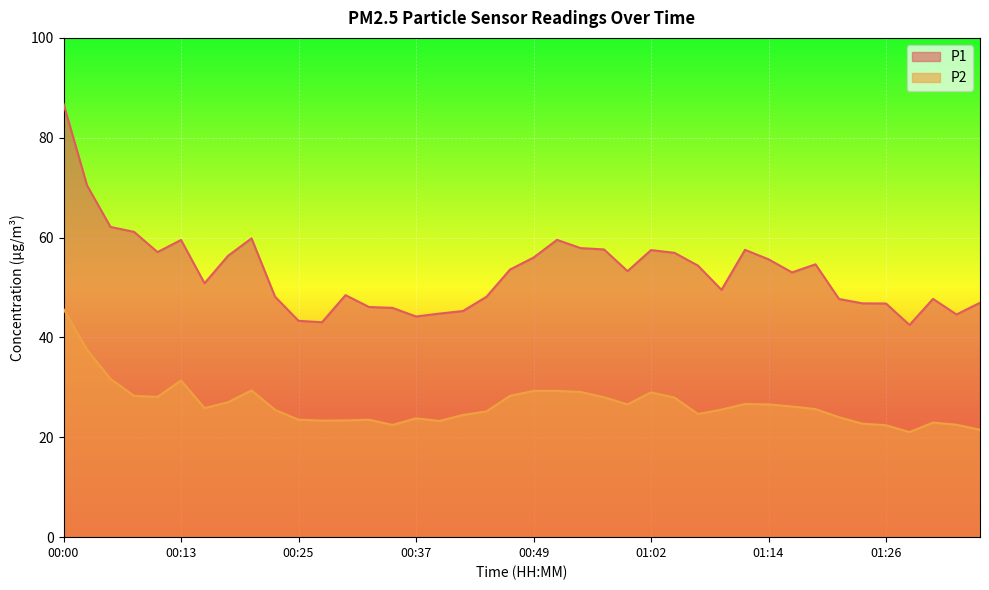

Reading left to right, transcribe all the data shown in this chart.

P1: 00:00=86.8	00:03=70.5	00:05=62.1	00:08=61.1	00:10=57.1	00:13=59.5	00:15=50.9	00:18=56.4	00:20=59.9	00:22=48.2	00:25=43.3	00:27=43.0	00:30=48.5	00:32=46.1	00:35=45.9	00:37=44.2	00:40=44.8	00:42=45.3	00:45=48.1	00:47=53.6	00:49=56.0	00:52=59.5	00:54=57.9	00:57=57.6	00:59=53.3	01:02=57.5	01:04=57.0	01:07=54.4	01:09=49.5	01:12=57.5	01:14=55.6	01:16=53.0	01:19=54.6	01:21=47.7	01:24=46.8	01:26=46.8	01:29=42.5	01:31=47.7	01:34=44.6	01:36=47.0
P2: 00:00=45.7	00:03=37.5	00:05=31.7	00:08=28.3	00:10=28.1	00:13=31.4	00:15=25.9	00:18=27.0	00:20=29.4	00:22=25.5	00:25=23.5	00:27=23.4	00:30=23.4	00:32=23.5	00:35=22.5	00:37=23.8	00:40=23.3	00:42=24.5	00:45=25.2	00:47=28.3	00:49=29.3	00:52=29.3	00:54=29.1	00:57=28.0	00:59=26.6	01:02=29.0	01:04=27.9	01:07=24.7	01:09=25.6	01:12=26.7	01:14=26.6	01:16=26.2	01:19=25.6	01:21=24.0	01:24=22.7	01:26=22.4	01:29=21.1	01:31=22.9	01:34=22.5	01:36=21.5